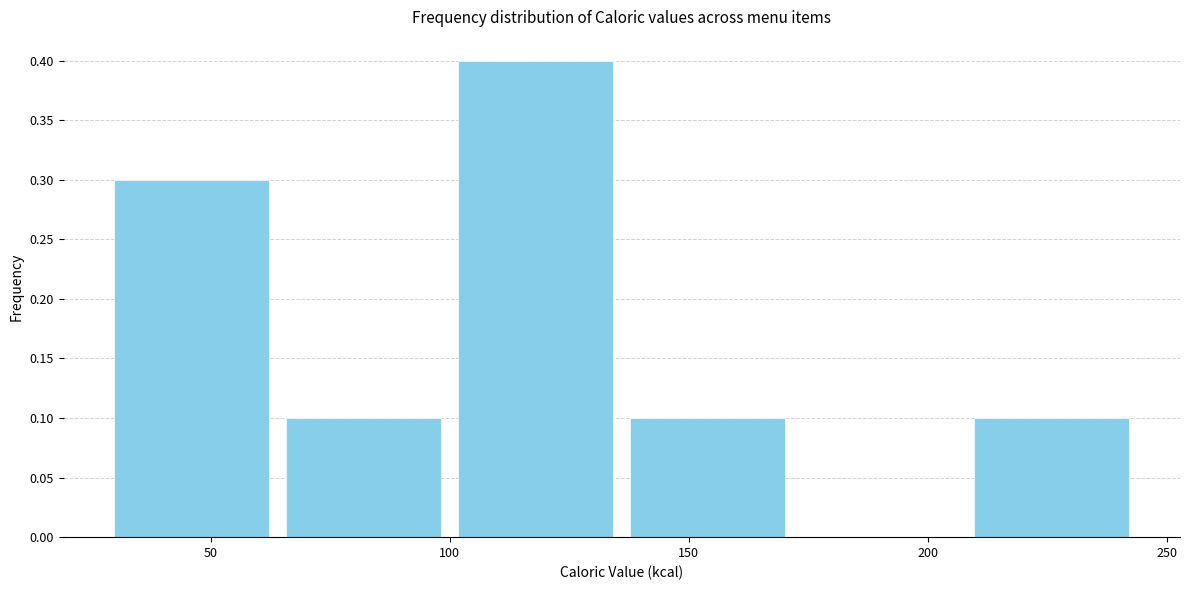

Reading left to right, list every bar in this chart as the range it spans on the x-axis followed by its height. Neither the bar edges nor the heights are printed on the chart, so give them approximately, as read against the axes.

28 to 64: 0.3
64 to 100: 0.1
100 to 136: 0.4
136 to 172: 0.1
172 to 208: 0
208 to 244: 0.1